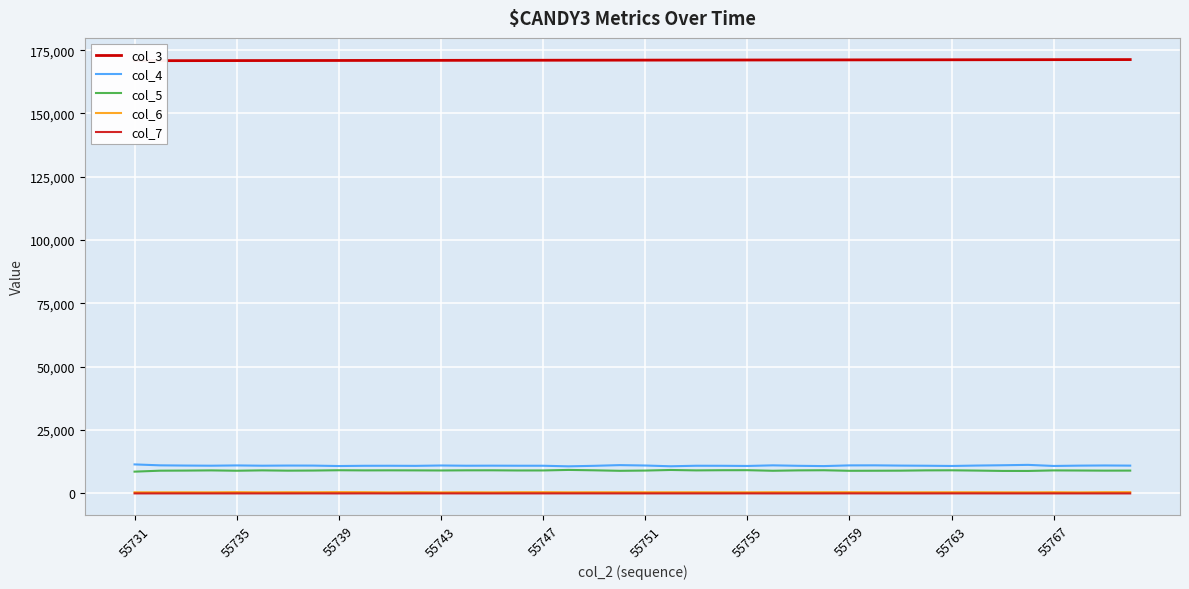

Rank the series at 33 from highest to lowest value.

col_3, col_4, col_5, col_6, col_7